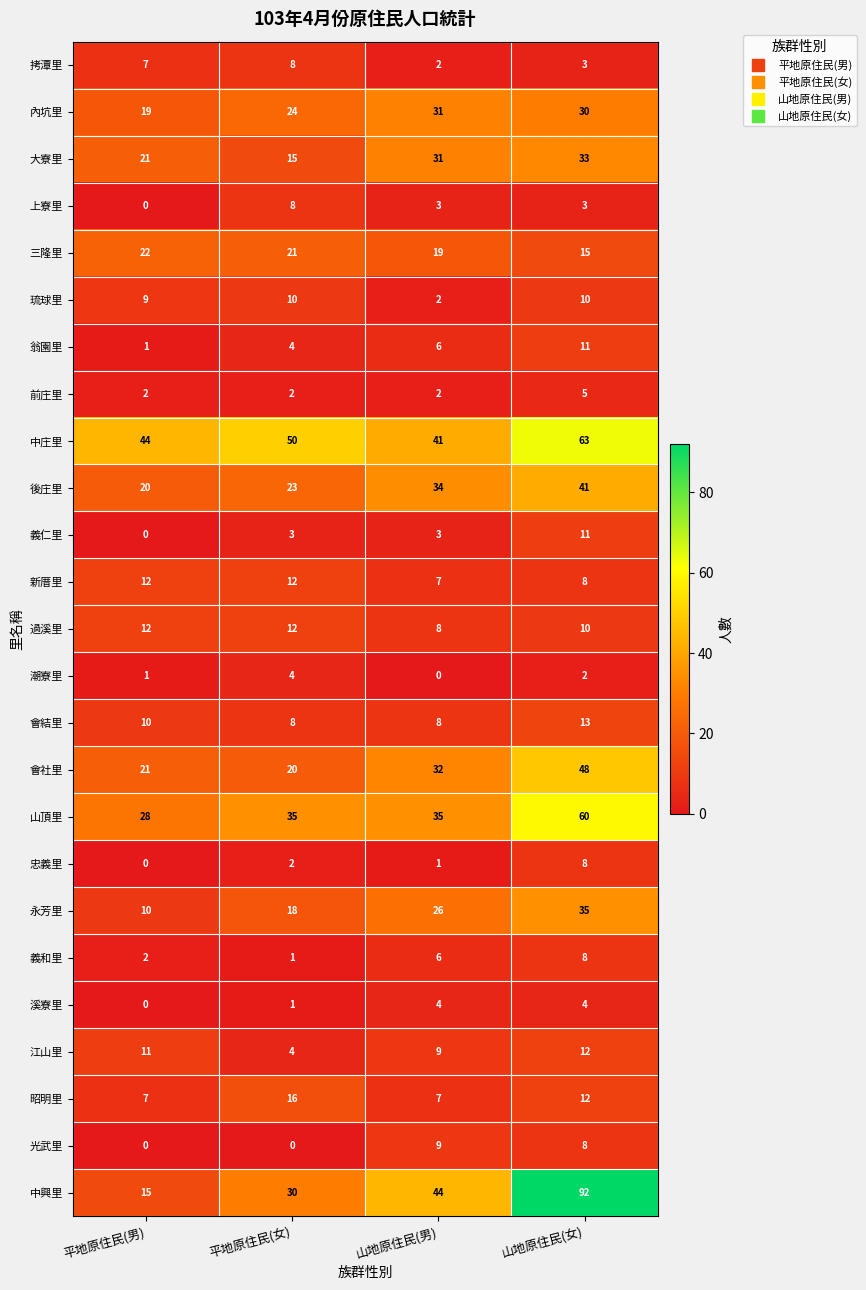

The 山頂里 series shows 55 at 山地原住民(男). True or false?

False